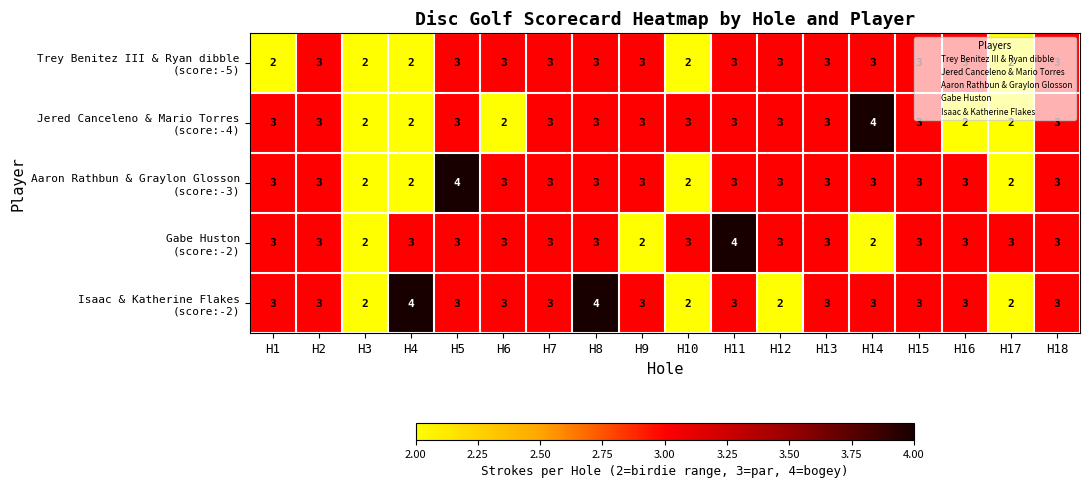

How many categories are shown in the chart?

18